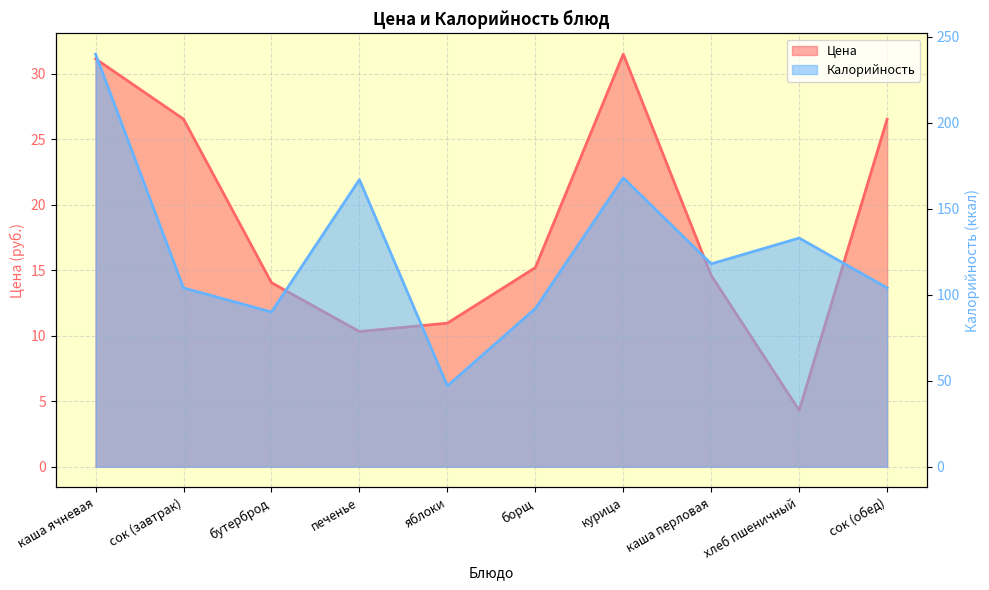

What is the label of the 3rd point from the left?

бутерброд